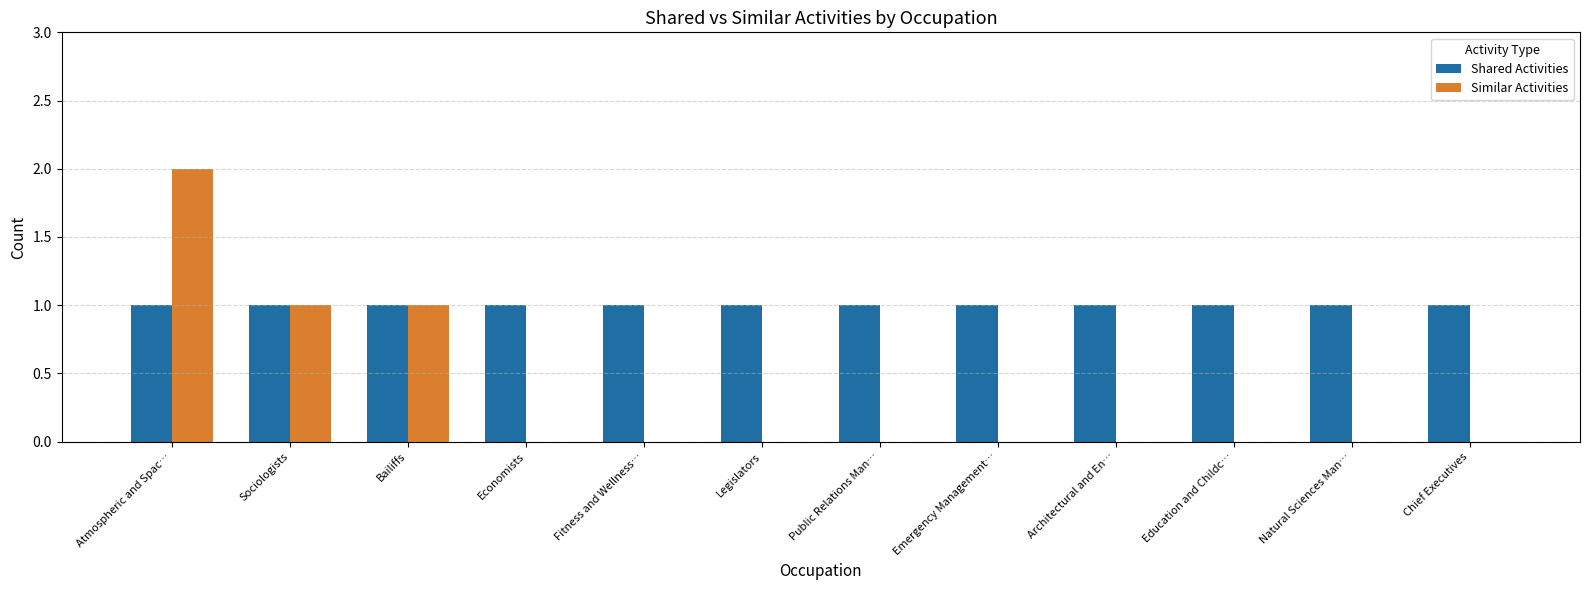

True or false: Similar Activities has a value of 1 at Emergency Management….

False